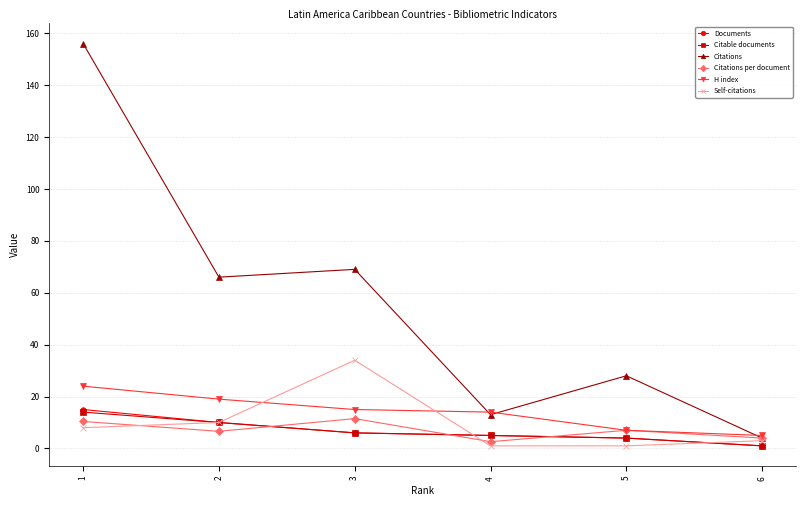

How many distinct data groups are displayed?

6